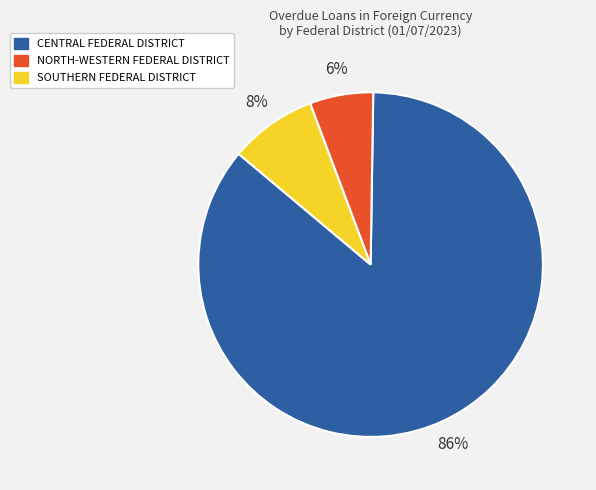

Which category has the smallest portion of the pie?

NORTH-WESTERN FEDERAL DISTRICT